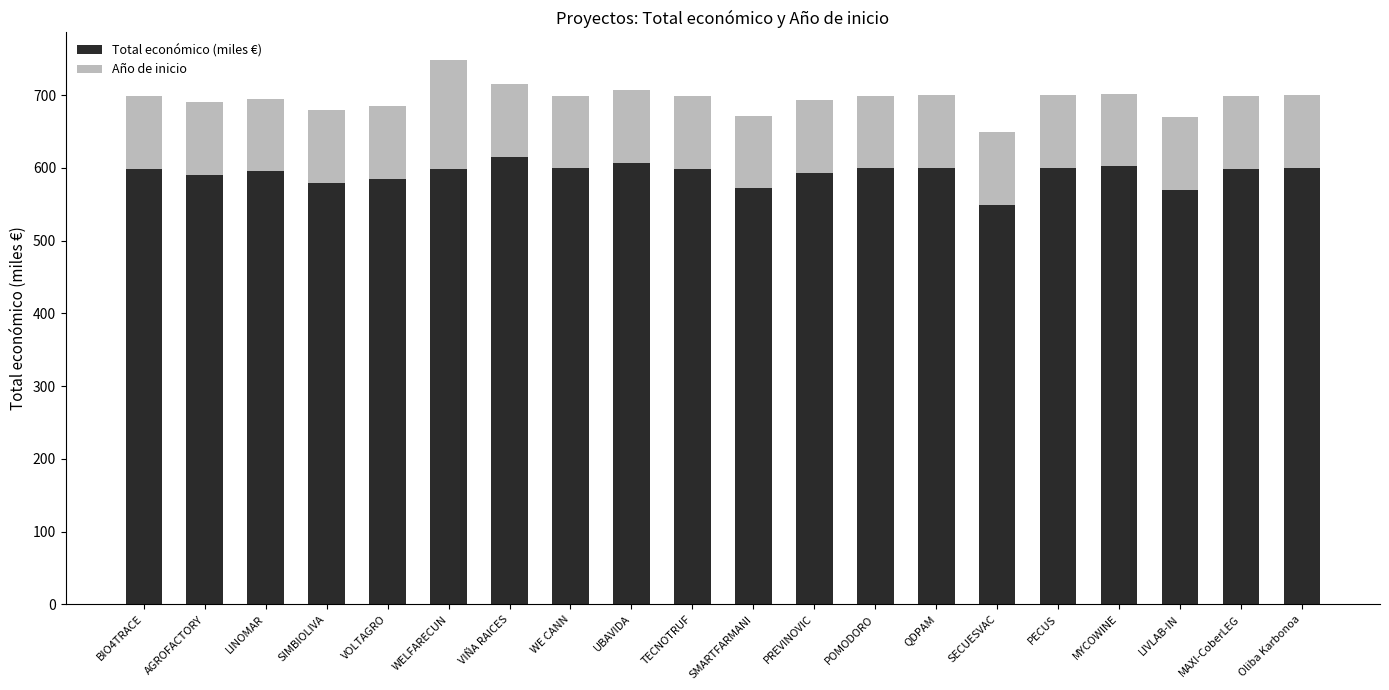

At which category is the sum across all series the highest?

WELFARECUN